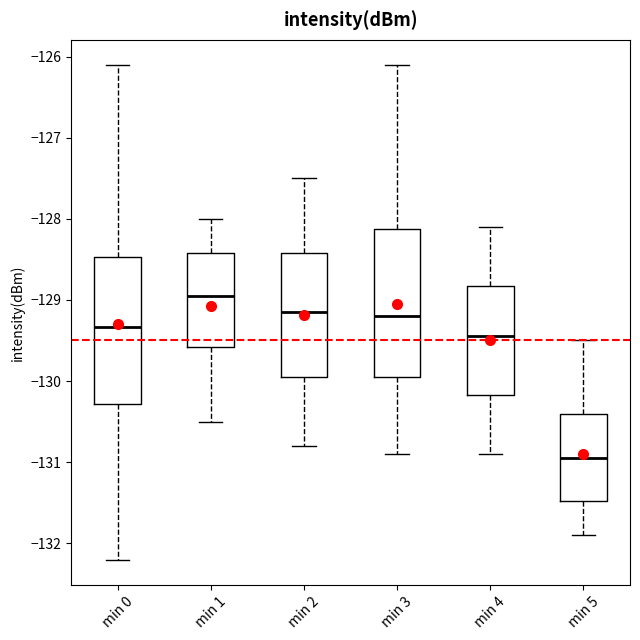

Where does the lower whisker of the box for min 0 end on the y-axis? The values are not printed on the chart, so give them approximately, as read against the axis.

-132.2